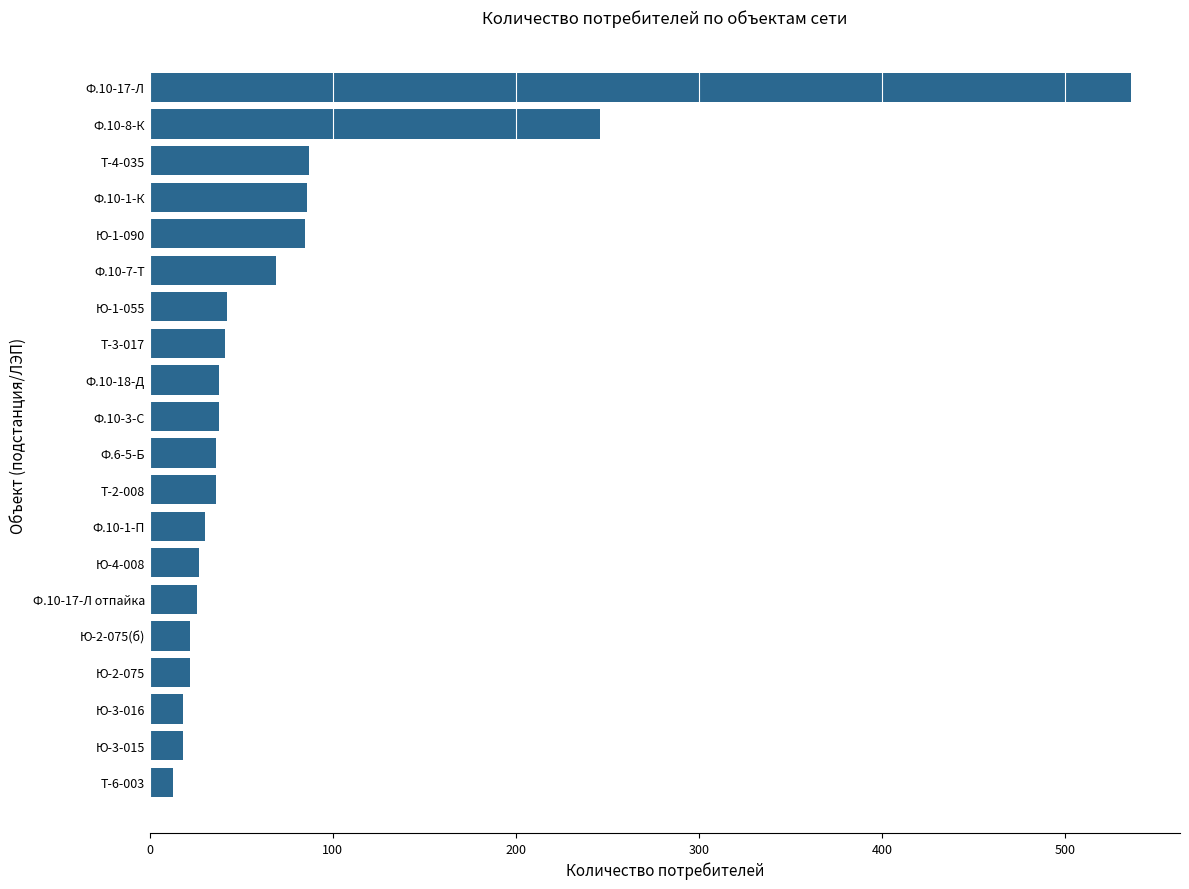

What is the sum of all values?

1516